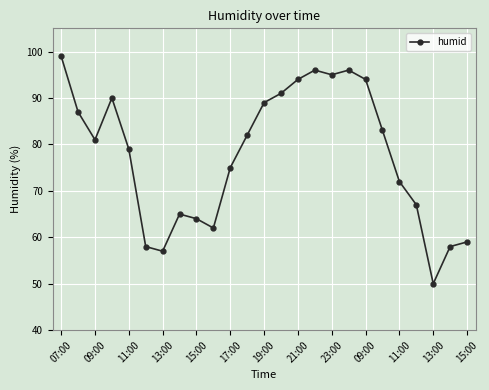

True or false: there are more than 2 points higher than both neighbors.

True